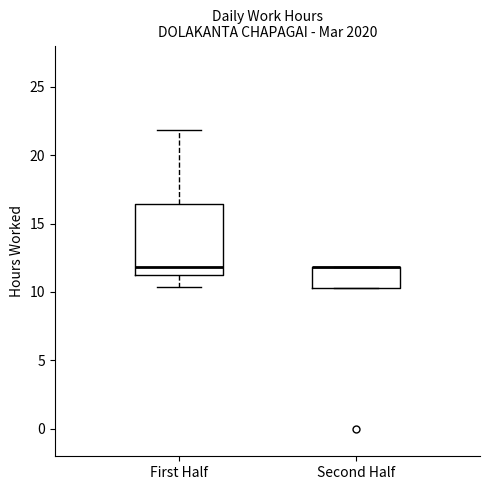

Reading left to right, read every box against the y-axis: the position of its median line, the range the box covers, and the ends of its whiskers. The values are not printed on the chart, so give them approximately, as read against the axis.

First Half: median 12.0, box 11.0 to 16.5, whiskers 10.5 to 22.0
Second Half: median 12.0 (drawn on the box's upper edge), box 10.5 to 12.0, whiskers 10.5 to 12.0